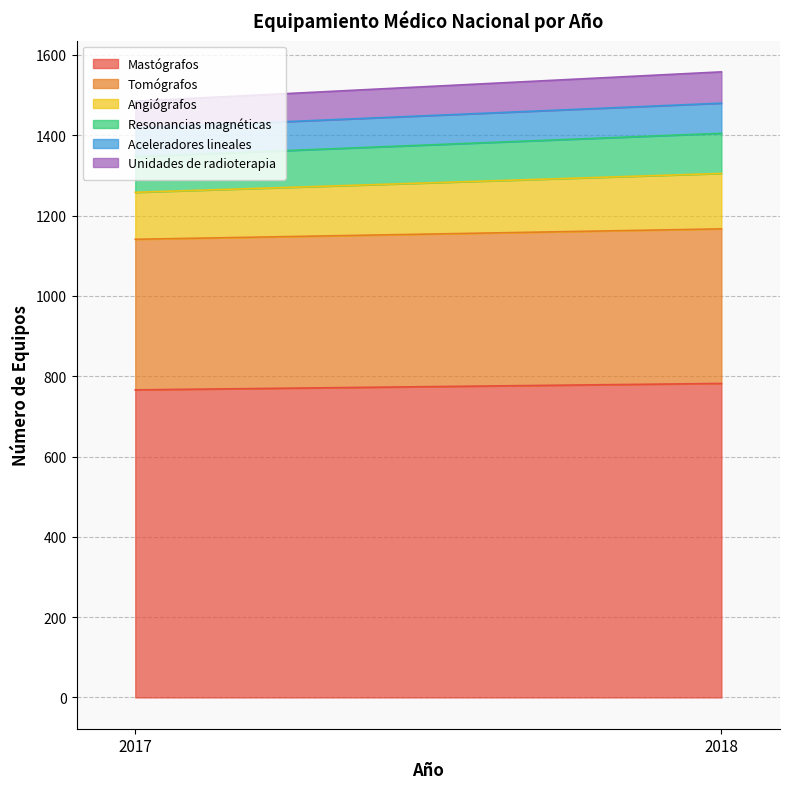

What is the spread (max minus min) of values at 2017?

699